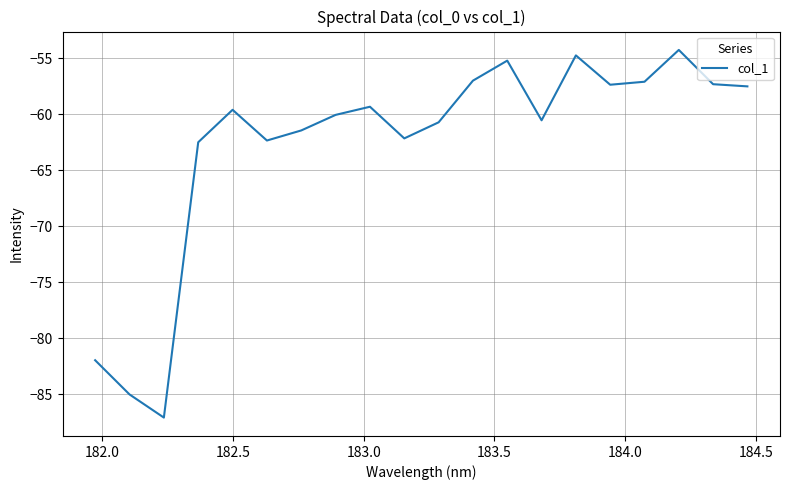

What is the difference between the second highest and minimum values?

32.3